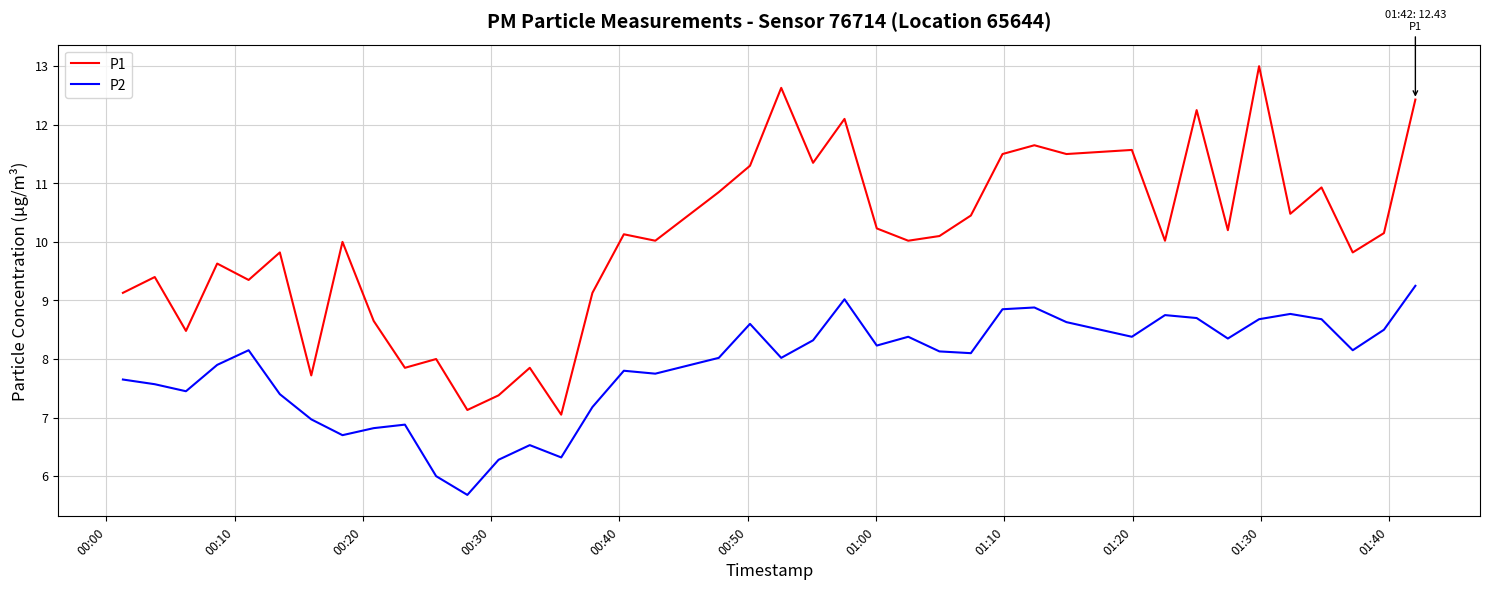

What is the minimum value shown in the chart?

5.7